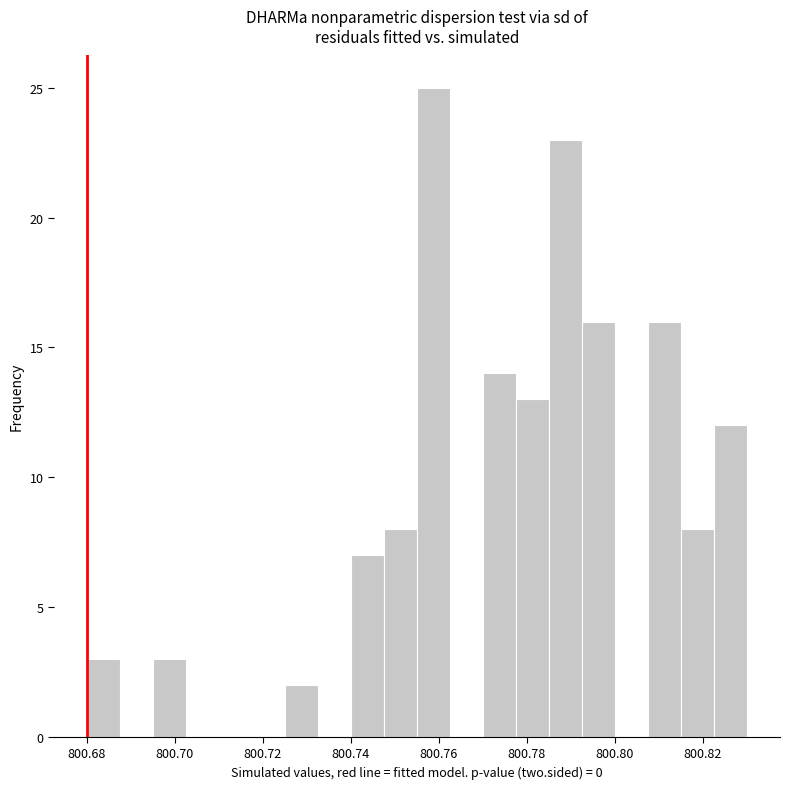

Around what value on the x-axis is the tallest bar? Give the approximate position of its centre, as read against the axis.

800.758